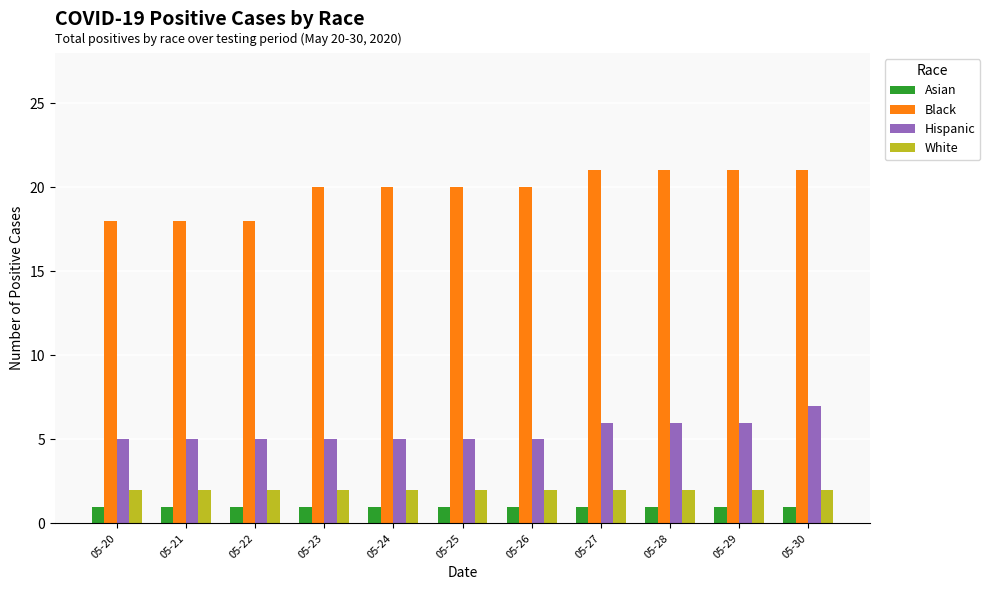

Reading left to right, list all the values displayed in this chart.

Asian: 1	1	1	1	1	1	1	1	1	1	1
Black: 18	18	18	20	20	20	20	21	21	21	21
Hispanic: 5	5	5	5	5	5	5	6	6	6	7
White: 2	2	2	2	2	2	2	2	2	2	2